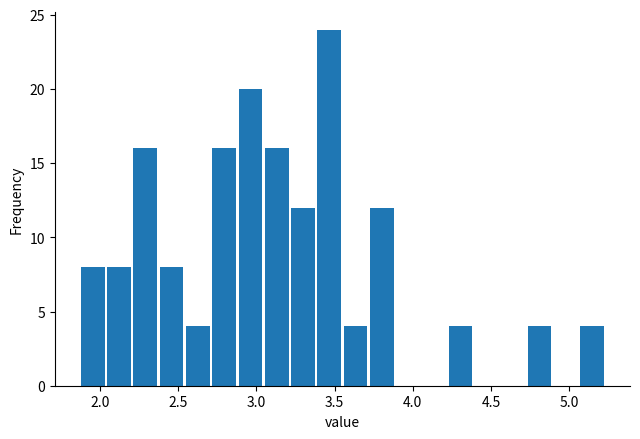

Read against the x-axis, roughly where is the centre of the tallest bar?

3.45